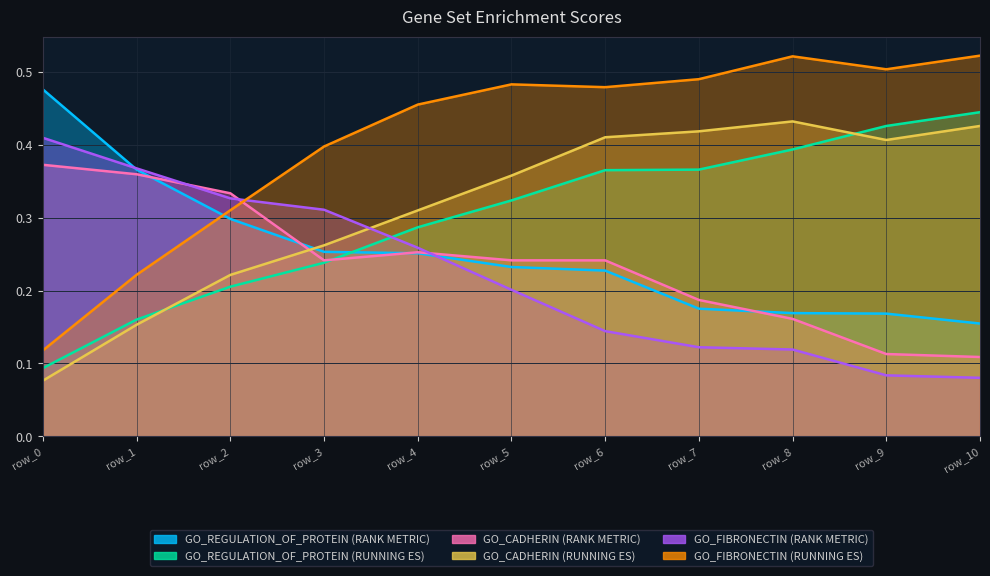

How many GO_REGULATION_OF_PROTEIN (RUNNING ES) values are between 0 and 1?

11